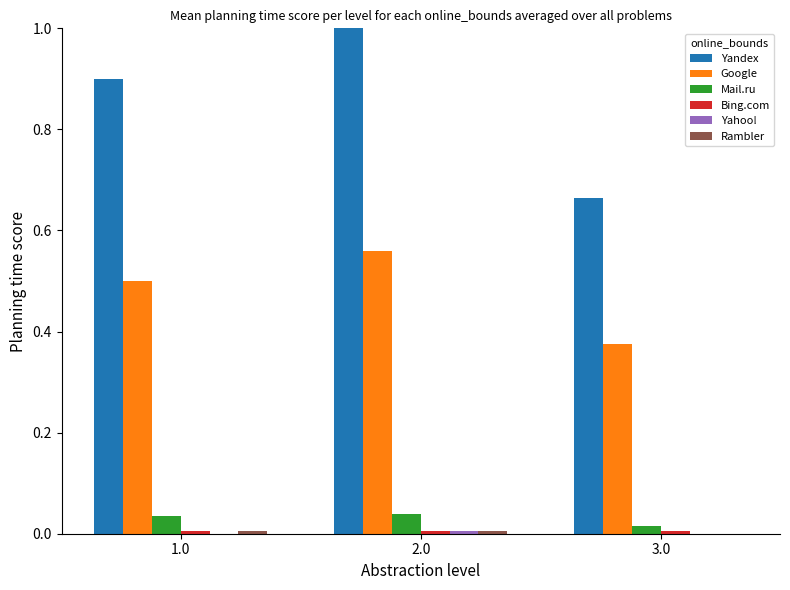

What is the sum of all Mail.ru values?

0.1